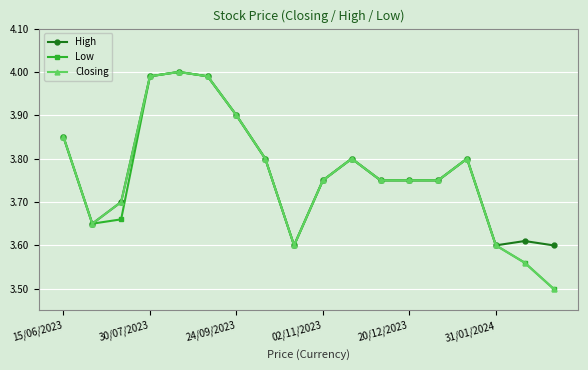

What is the lowest value of the Low series?

3.5